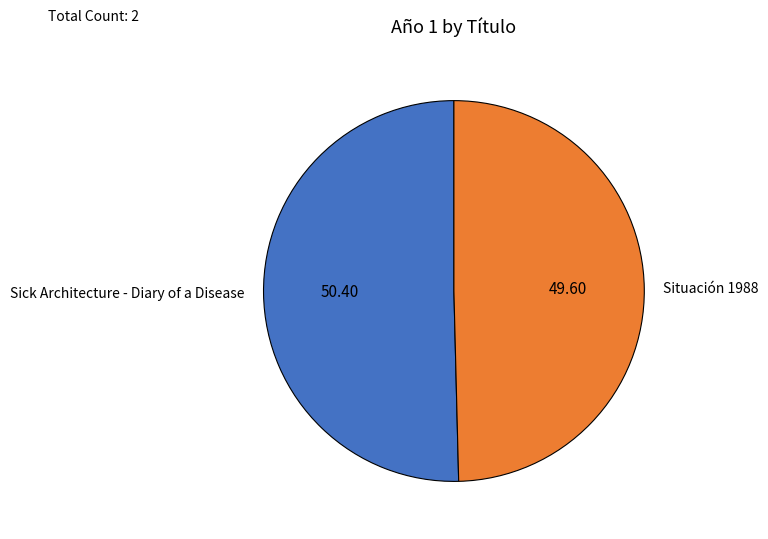

Combined, do Situación 1988 and Sick Architecture - Diary of a Disease account for over 50%?

Yes